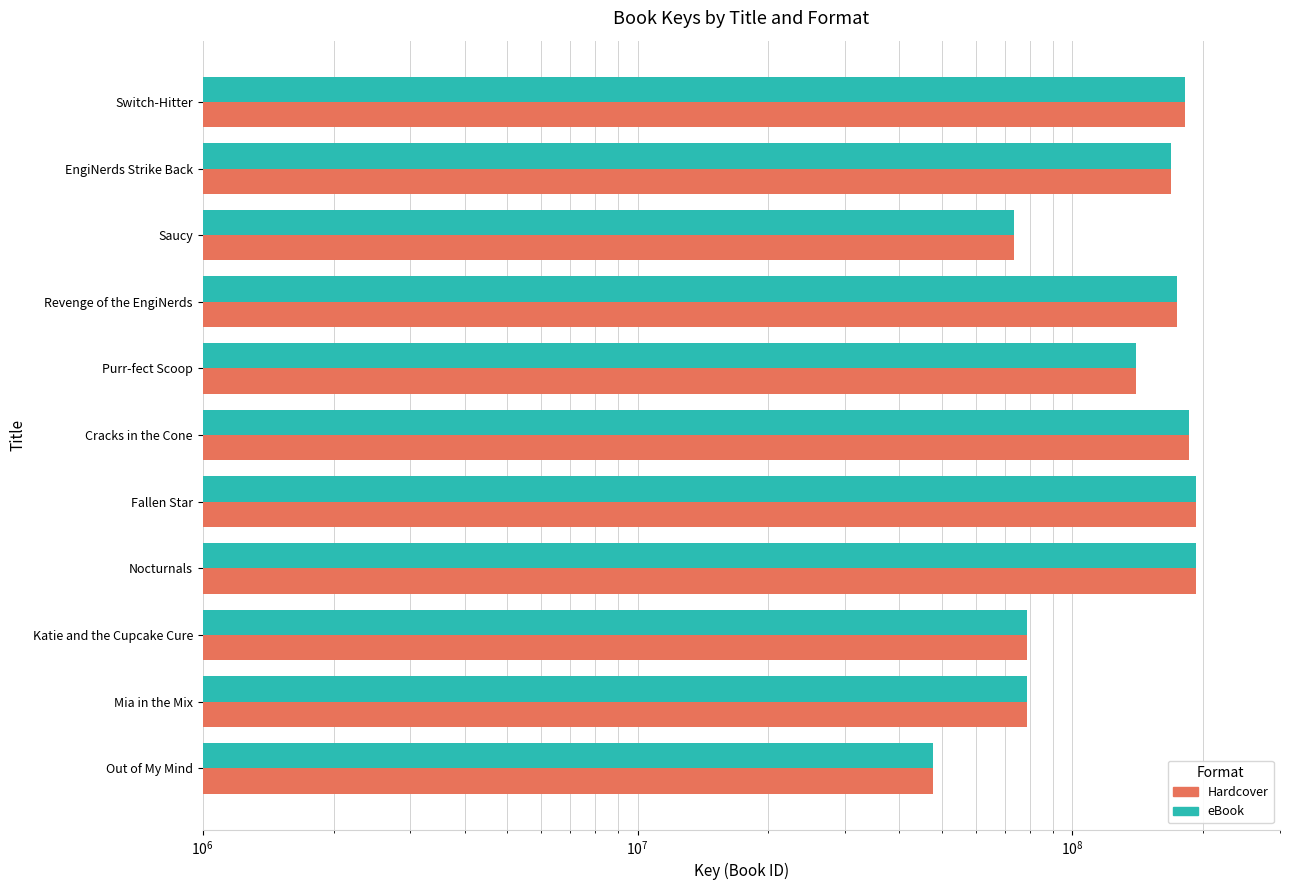

Is it true that eBook equals 73359627 at Saucy?

True